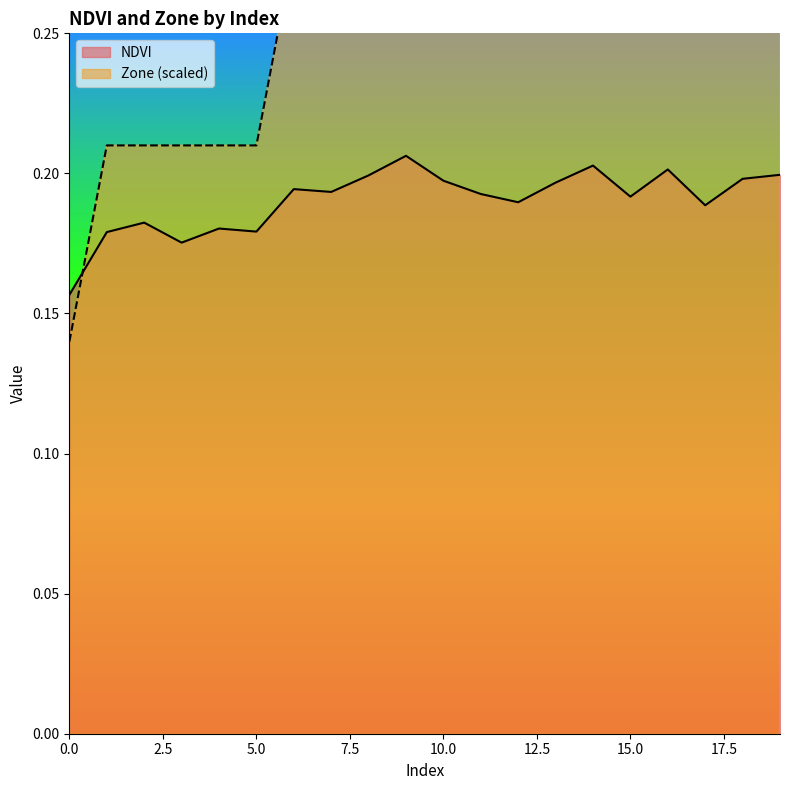

Where do NDVI and Zone first cross each other?

0 and 1